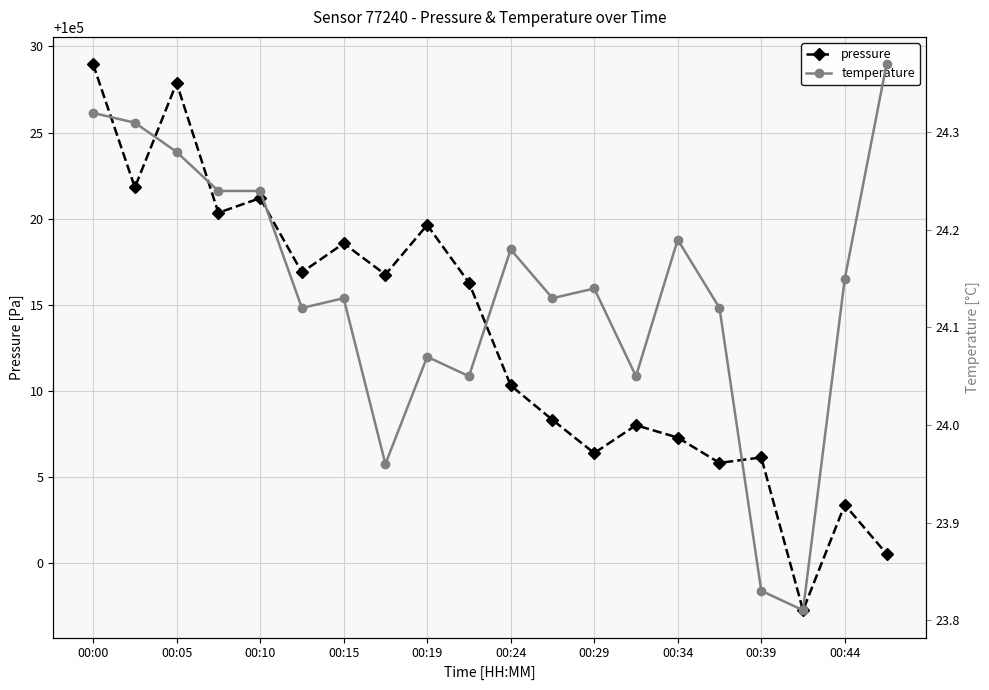

Is it true that pressure equals 100029.0 at 00:00?

True